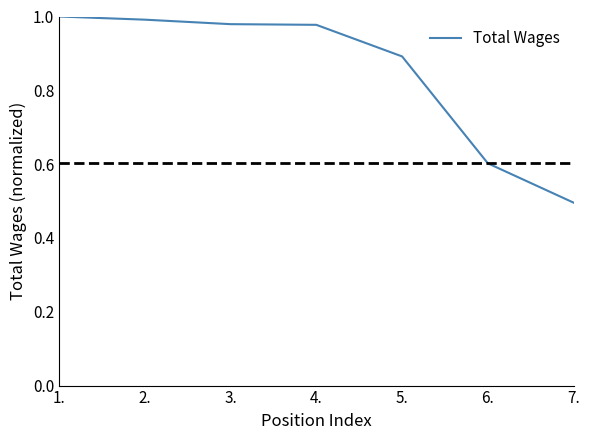

Which label corresponds to the smallest value in the chart?

7.